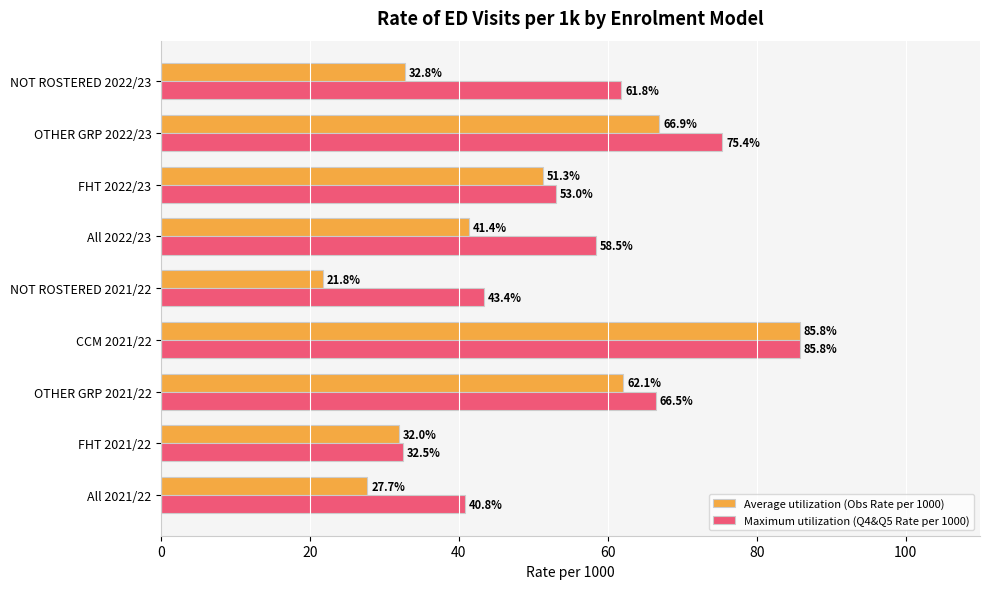

Which series changed the most between CCM 2021/22 and OTHER GRP 2022/23?

Average utilization (Obs Rate per 1000)